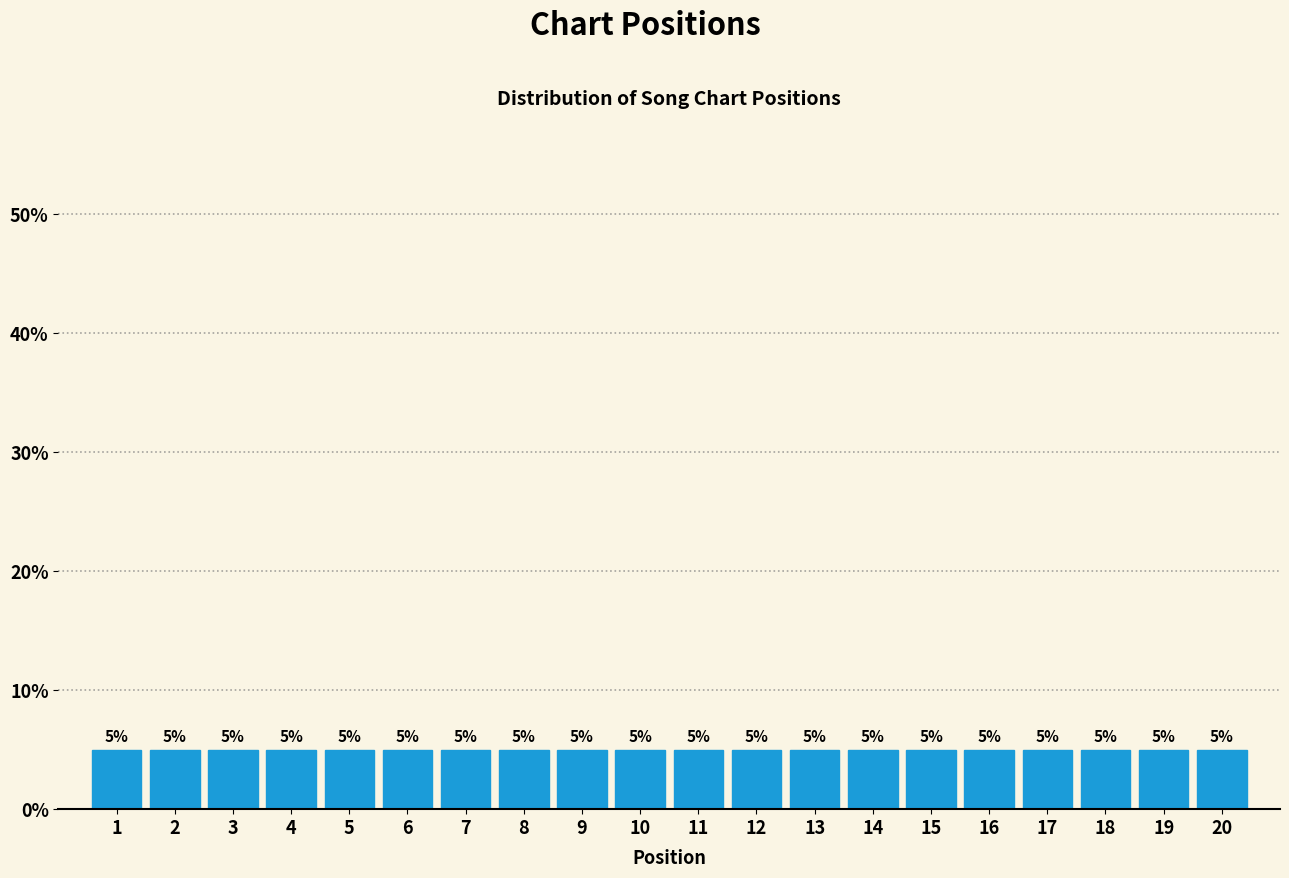

Reading left to right, list every bar in this chart as the range it spans on the x-axis followed by its height.

0.5 to 1.5: 5
1.5 to 2.5: 5
2.5 to 3.5: 5
3.5 to 4.5: 5
4.5 to 5.5: 5
5.5 to 6.5: 5
6.5 to 7.5: 5
7.5 to 8.5: 5
8.5 to 9.5: 5
9.5 to 10.5: 5
10.5 to 11.5: 5
11.5 to 12.5: 5
12.5 to 13.5: 5
13.5 to 14.5: 5
14.5 to 15.5: 5
15.5 to 16.5: 5
16.5 to 17.5: 5
17.5 to 18.5: 5
18.5 to 19.5: 5
19.5 to 20.5: 5